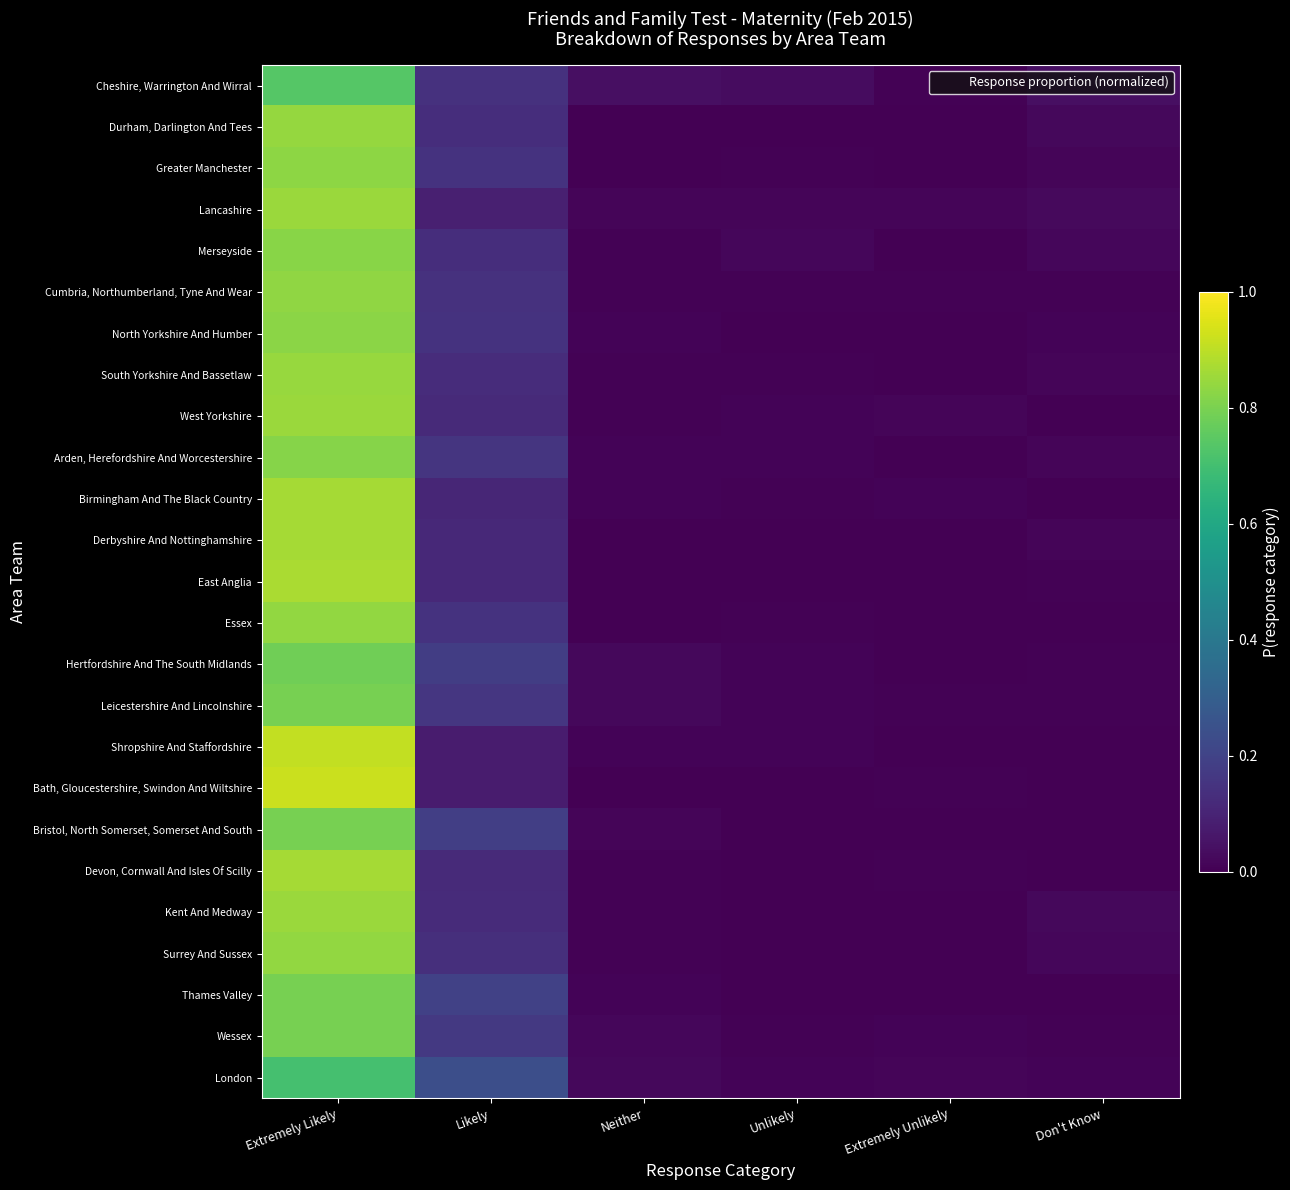

Reading left to right, list all the values displayed in this chart.

Cheshire, Warrington And Wirral: Extremely Likely=0.7	Likely=0.1	Neither=0.0	Unlikely=0.0	Extremely Unlikely=0.0	Don't Know=0.0
Durham, Darlington And Tees: Extremely Likely=0.8	Likely=0.1	Neither=0.0	Unlikely=0.0	Extremely Unlikely=0.0	Don't Know=0.0
Greater Manchester: Extremely Likely=0.8	Likely=0.1	Neither=0.0	Unlikely=0.0	Extremely Unlikely=0.0	Don't Know=0.0
Lancashire: Extremely Likely=0.8	Likely=0.1	Neither=0.0	Unlikely=0.0	Extremely Unlikely=0.0	Don't Know=0.0
Merseyside: Extremely Likely=0.8	Likely=0.1	Neither=0.0	Unlikely=0.0	Extremely Unlikely=0.0	Don't Know=0.0
Cumbria, Northumberland, Tyne And Wear: Extremely Likely=0.8	Likely=0.1	Neither=0.0	Unlikely=0.0	Extremely Unlikely=0.0	Don't Know=0.0
North Yorkshire And Humber: Extremely Likely=0.8	Likely=0.1	Neither=0.0	Unlikely=0.0	Extremely Unlikely=0.0	Don't Know=0.0
South Yorkshire And Bassetlaw: Extremely Likely=0.8	Likely=0.1	Neither=0.0	Unlikely=0.0	Extremely Unlikely=0.0	Don't Know=0.0
West Yorkshire: Extremely Likely=0.8	Likely=0.1	Neither=0.0	Unlikely=0.0	Extremely Unlikely=0.0	Don't Know=0.0
Arden, Herefordshire And Worcestershire: Extremely Likely=0.8	Likely=0.2	Neither=0.0	Unlikely=0.0	Extremely Unlikely=0.0	Don't Know=0.0
Birmingham And The Black Country: Extremely Likely=0.9	Likely=0.1	Neither=0.0	Unlikely=0.0	Extremely Unlikely=0.0	Don't Know=0.0
Derbyshire And Nottinghamshire: Extremely Likely=0.9	Likely=0.1	Neither=0.0	Unlikely=0.0	Extremely Unlikely=0.0	Don't Know=0.0
East Anglia: Extremely Likely=0.9	Likely=0.1	Neither=0.0	Unlikely=0.0	Extremely Unlikely=0.0	Don't Know=0.0
Essex: Extremely Likely=0.8	Likely=0.1	Neither=0.0	Unlikely=0.0	Extremely Unlikely=0.0	Don't Know=0.0
Hertfordshire And The South Midlands: Extremely Likely=0.8	Likely=0.2	Neither=0.0	Unlikely=0.0	Extremely Unlikely=0.0	Don't Know=0.0
Leicestershire And Lincolnshire: Extremely Likely=0.8	Likely=0.2	Neither=0.0	Unlikely=0.0	Extremely Unlikely=0.0	Don't Know=0.0
Shropshire And Staffordshire: Extremely Likely=0.9	Likely=0.1	Neither=0.0	Unlikely=0.0	Extremely Unlikely=0.0	Don't Know=0.0
Bath, Gloucestershire, Swindon And Wiltshire: Extremely Likely=0.9	Likely=0.1	Neither=0.0	Unlikely=0.0	Extremely Unlikely=0.0	Don't Know=0.0
Bristol, North Somerset, Somerset And South: Extremely Likely=0.8	Likely=0.2	Neither=0.0	Unlikely=0.0	Extremely Unlikely=0.0	Don't Know=0.0
Devon, Cornwall And Isles Of Scilly: Extremely Likely=0.9	Likely=0.1	Neither=0.0	Unlikely=0.0	Extremely Unlikely=0.0	Don't Know=0.0
Kent And Medway: Extremely Likely=0.8	Likely=0.1	Neither=0.0	Unlikely=0.0	Extremely Unlikely=0.0	Don't Know=0.0
Surrey And Sussex: Extremely Likely=0.8	Likely=0.1	Neither=0.0	Unlikely=0.0	Extremely Unlikely=0.0	Don't Know=0.0
Thames Valley: Extremely Likely=0.8	Likely=0.2	Neither=0.0	Unlikely=0.0	Extremely Unlikely=0.0	Don't Know=0.0
Wessex: Extremely Likely=0.8	Likely=0.2	Neither=0.0	Unlikely=0.0	Extremely Unlikely=0.0	Don't Know=0.0
London: Extremely Likely=0.7	Likely=0.2	Neither=0.0	Unlikely=0.0	Extremely Unlikely=0.0	Don't Know=0.0